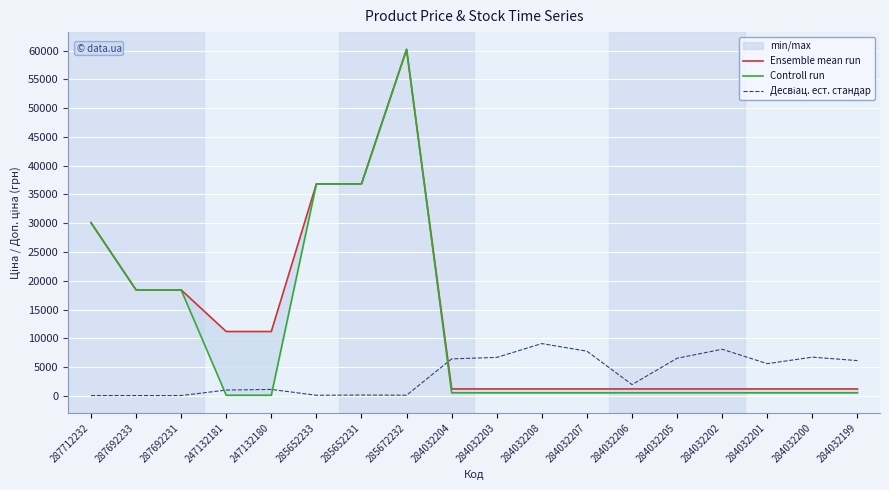

At which label does Десвіац. ест. стандар first exceed 5598?

284032204